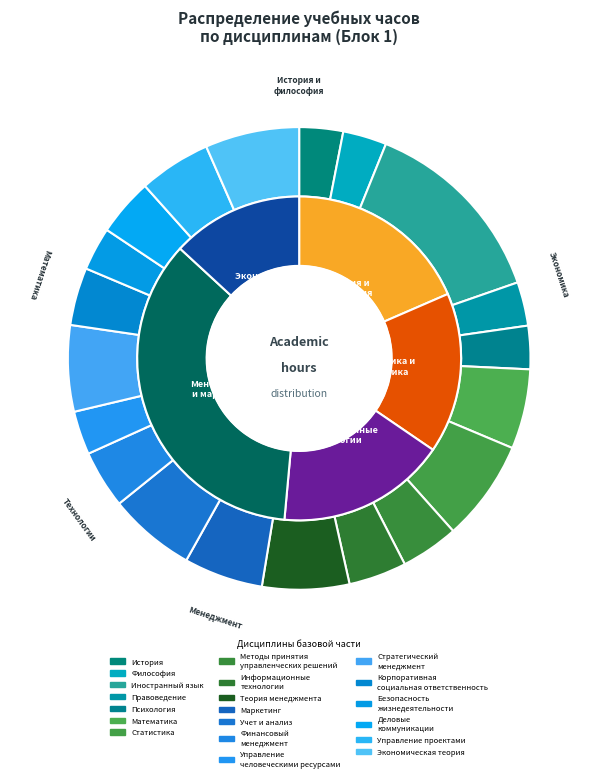

Between Информационные
технологии and Иностранный язык, which is larger?

Иностранный язык